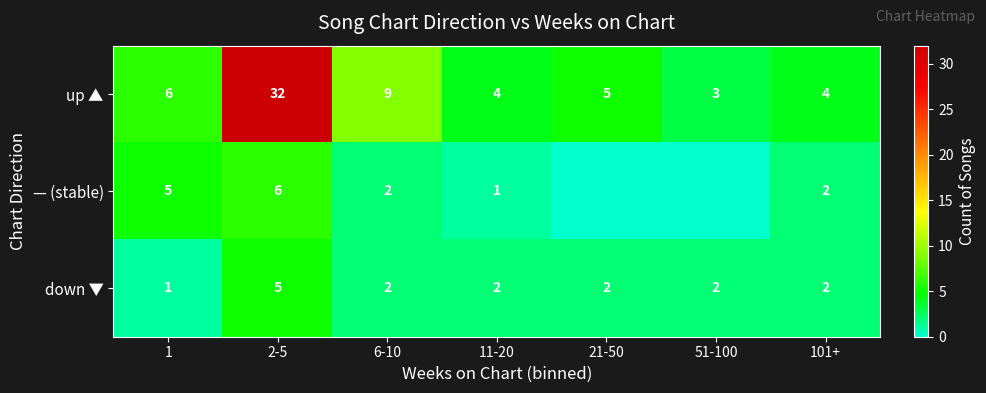

Between 6-10 and 11-20, which series saw the biggest shift?

up ▲